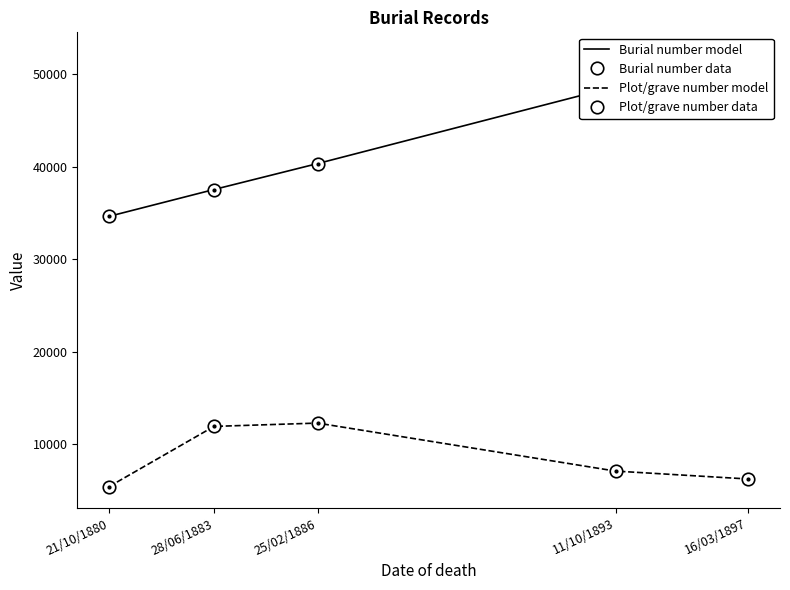

True or false: Burial number data and Burial number model intersect in this chart.

False